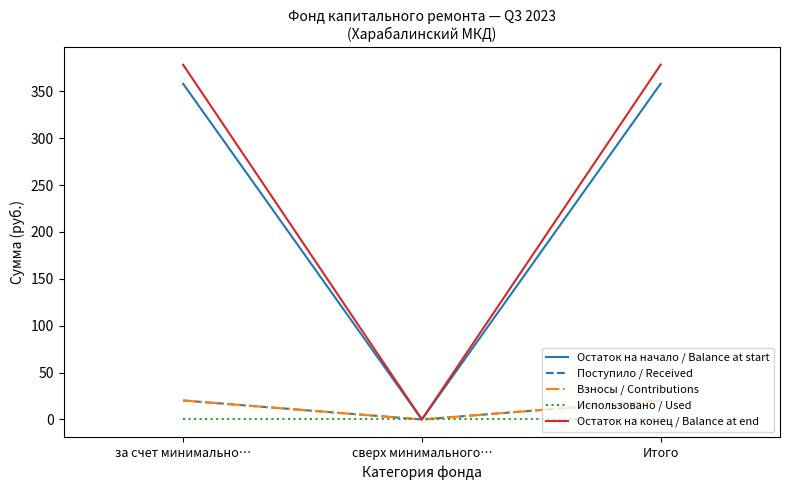

What is the total value across all series at Итого?

777.2